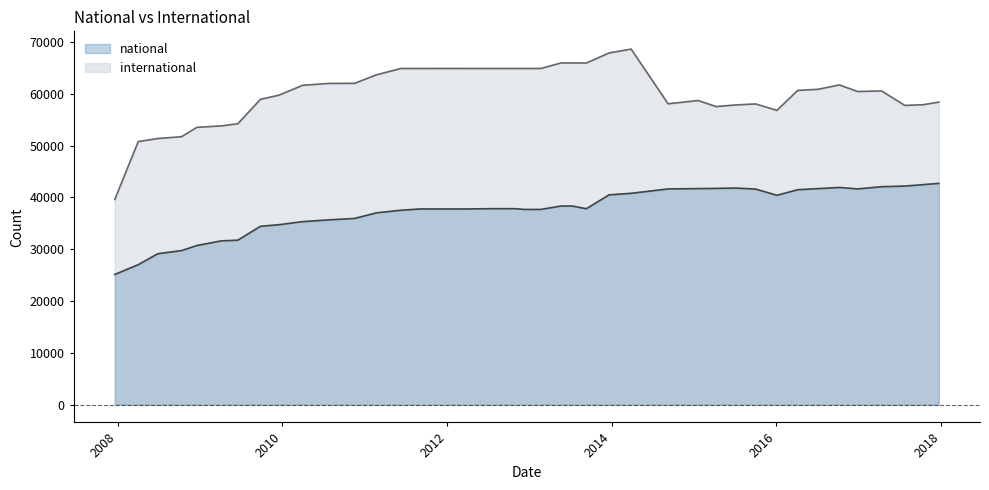

What is the minimum value for international?

39598